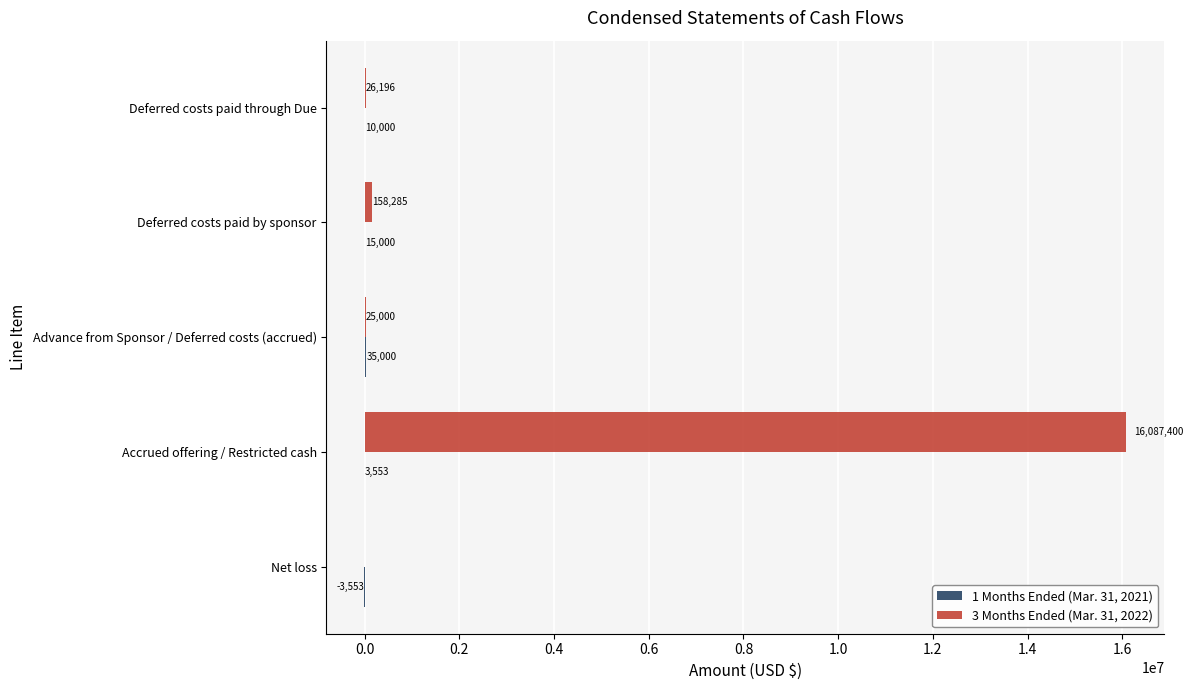

Between Net loss and Accrued offering / Restricted cash, which series saw the biggest shift?

3 Months Ended (Mar. 31, 2022)